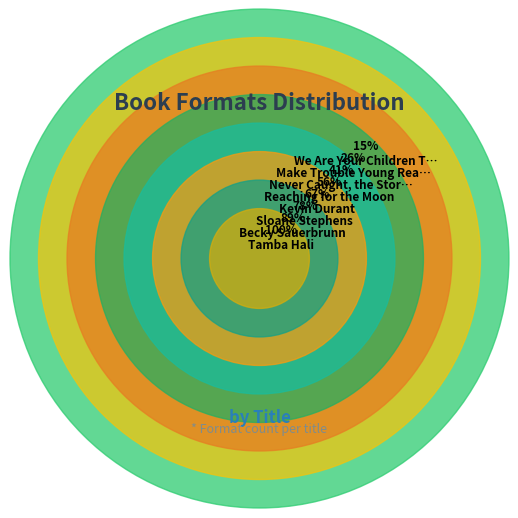

Which category has the smallest portion of the pie?

Make Trouble Young Readers Edition